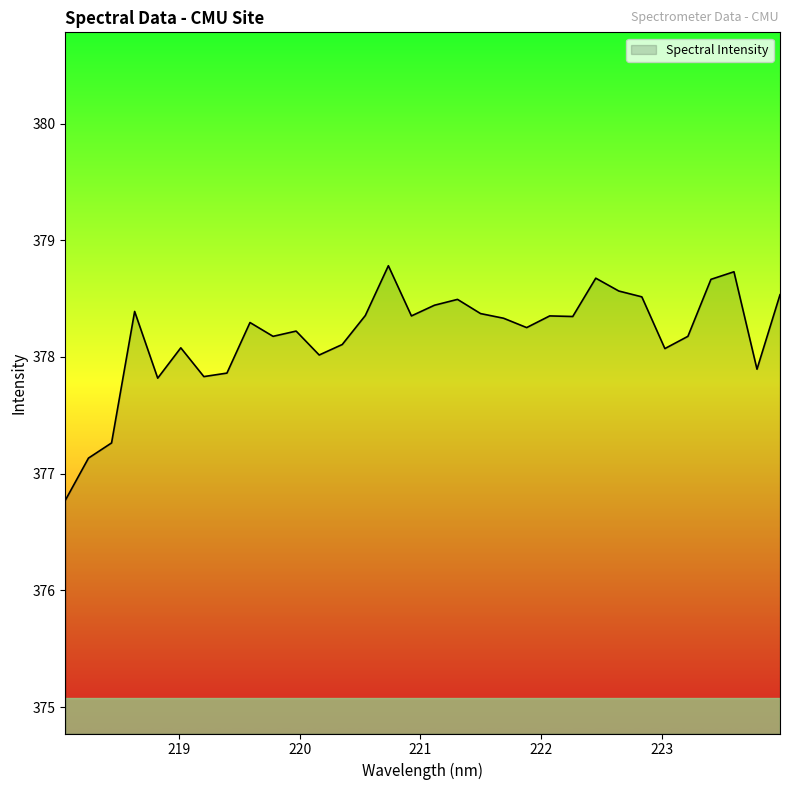

What is the maximum value shown in the chart?

378.8